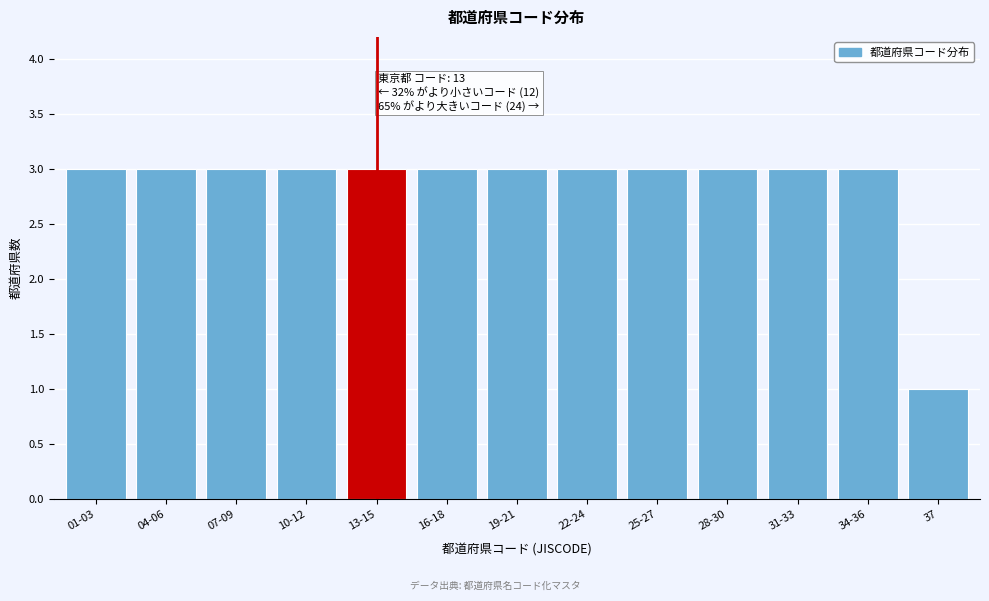

Reading left to right, what are all the values shown in this chart?

01-03=3	04-06=3	07-09=3	10-12=3	13-15=3	16-18=3	19-21=3	22-24=3	25-27=3	28-30=3	31-33=3	34-36=3	37=1